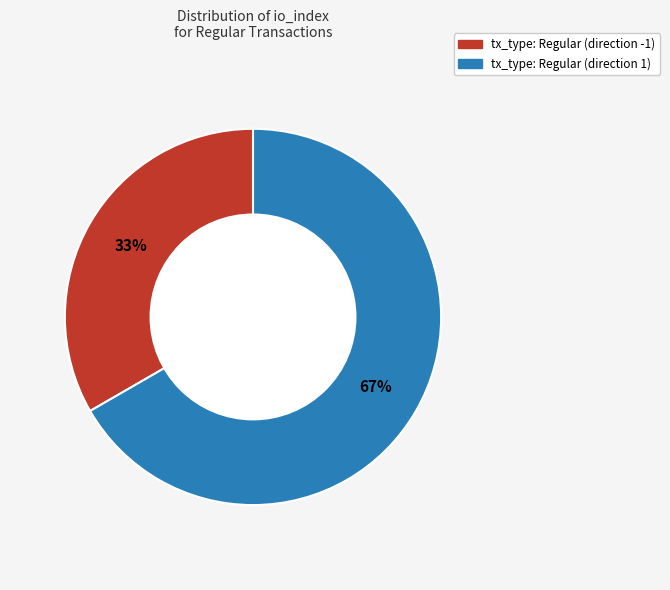

Which slice is the smallest?

tx_type: Regular (direction -1)